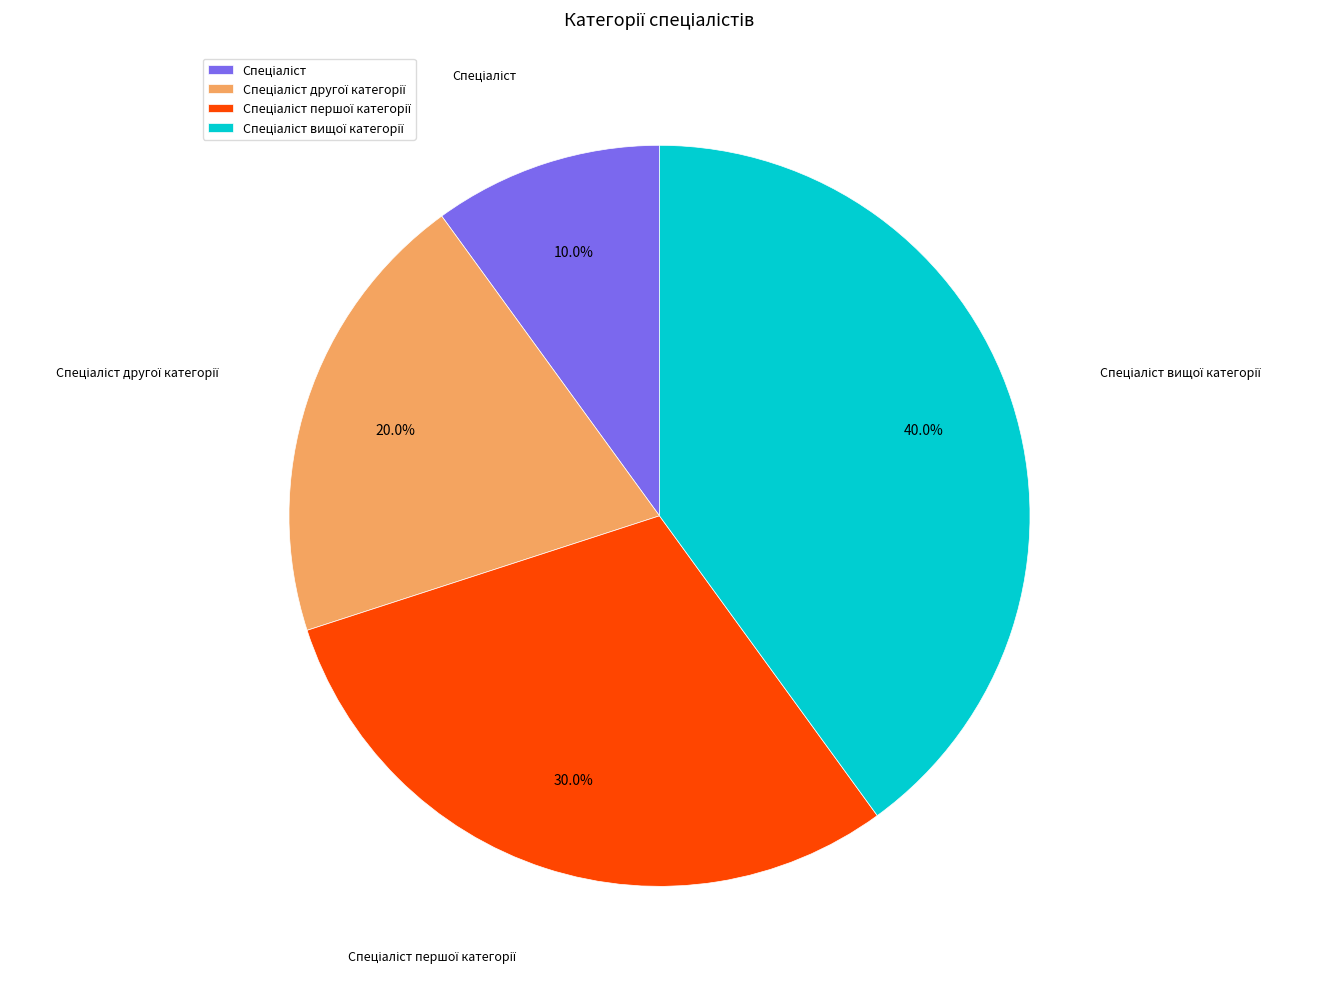

Is there any slice that represents more than half of the pie?

No